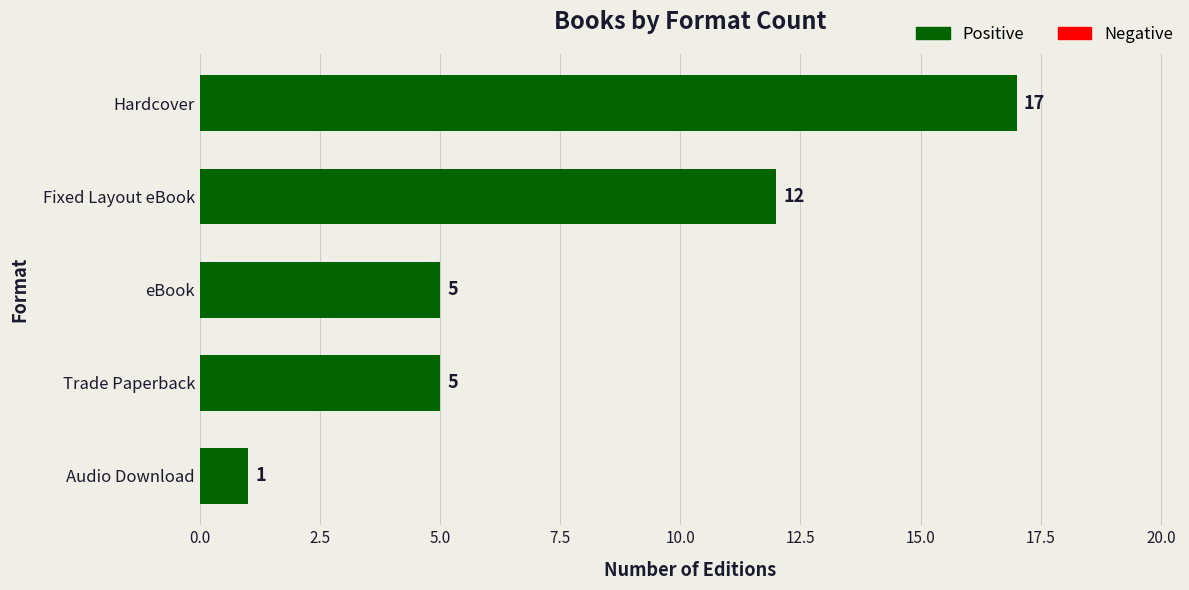

The value at Audio Download is 1. True or false?

True